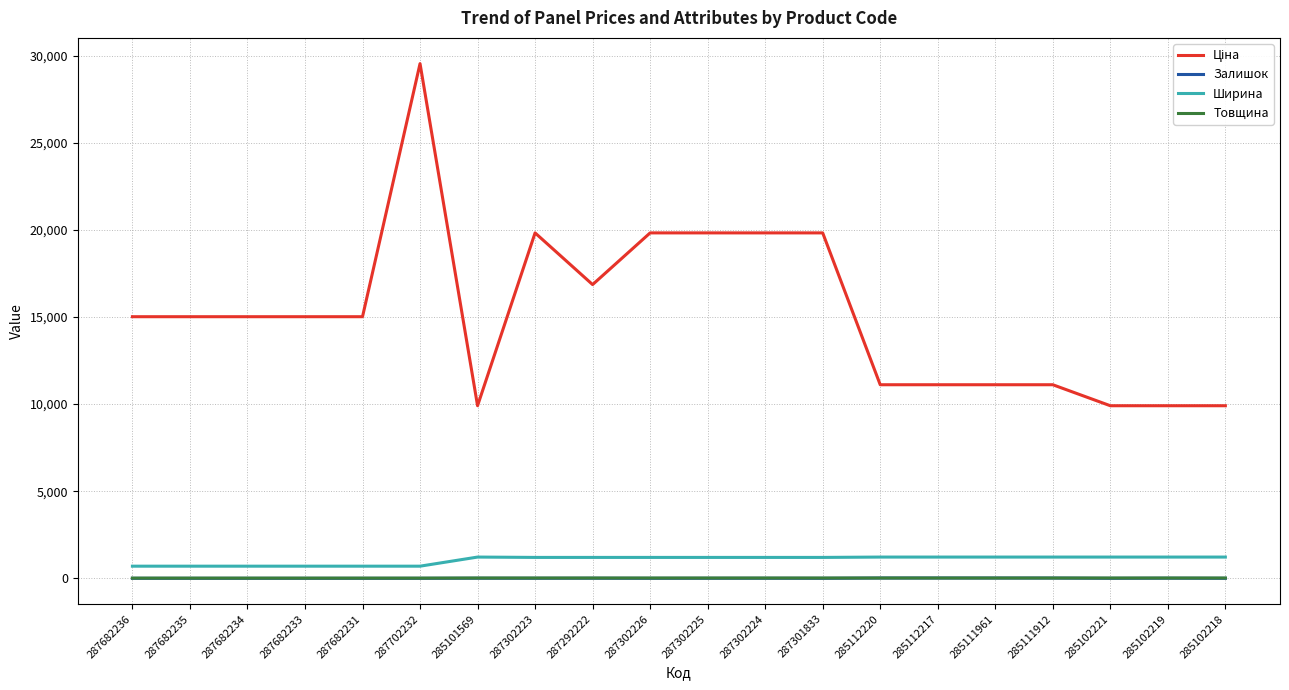

How many lines are shown in the chart?

4